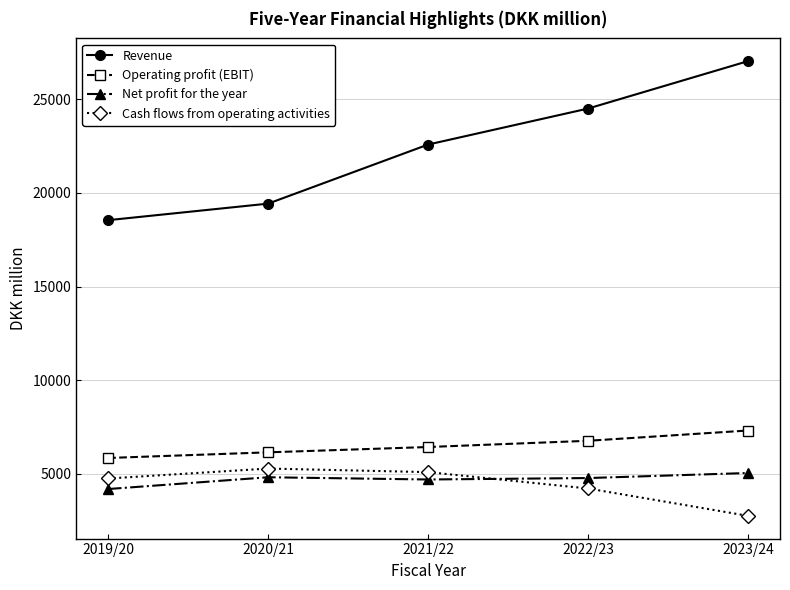

At how many categories does at least one series exceed 24961?

1